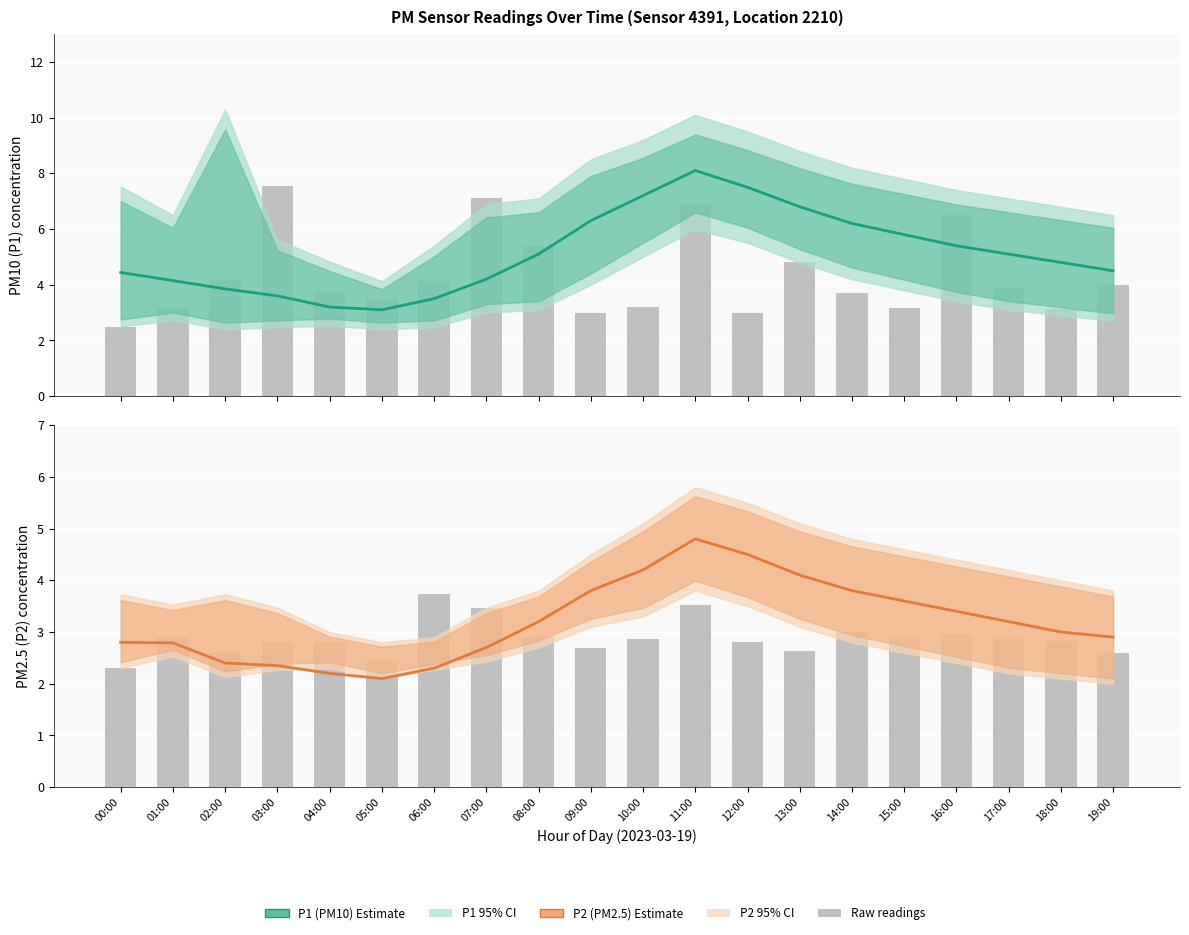

What is the label of the 16th bar from the left?

15:00